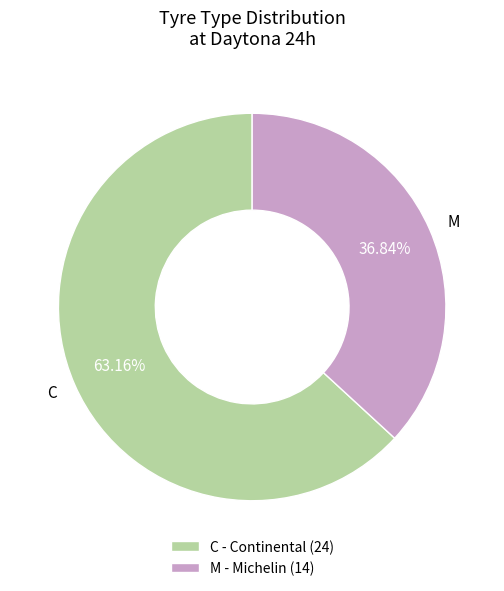

To the nearest percent, what percentage of the pie is M?

37%